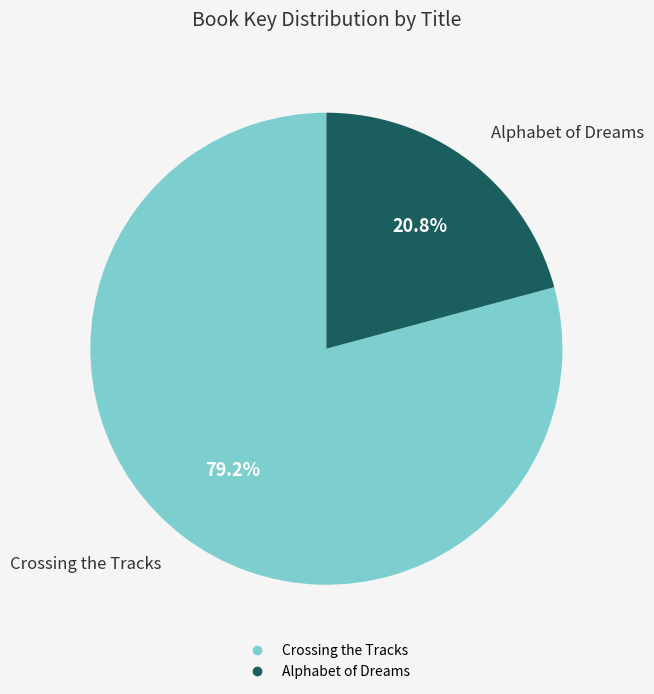

To the nearest percent, what is the difference between the largest and smallest slice percentages?

58%